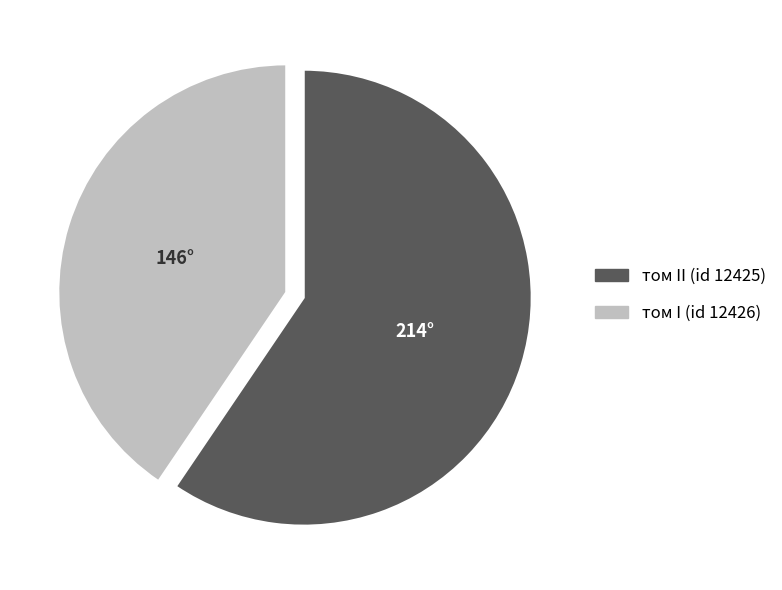

What is the largest slice in the pie chart?

том II (id 12425)